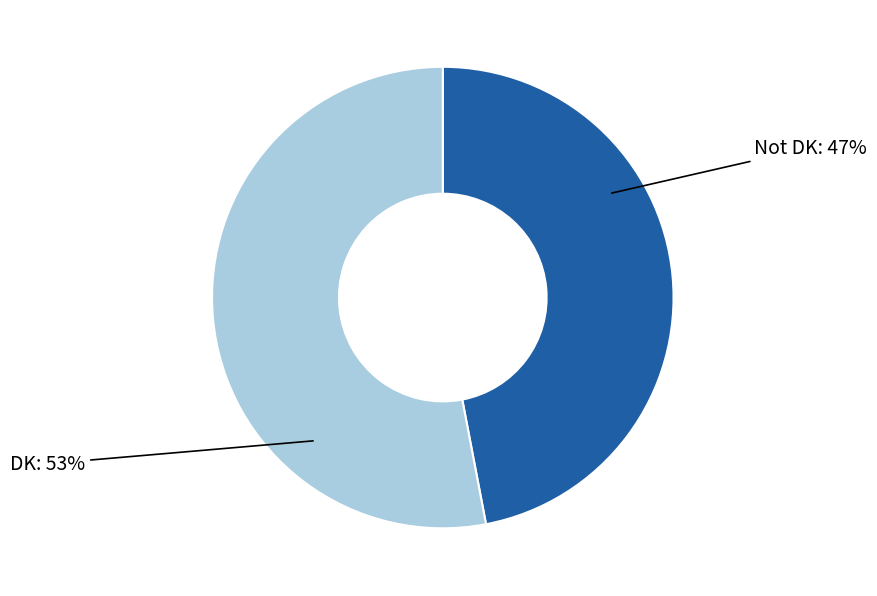

The DK slice represents 60% of the pie. True or false?

False